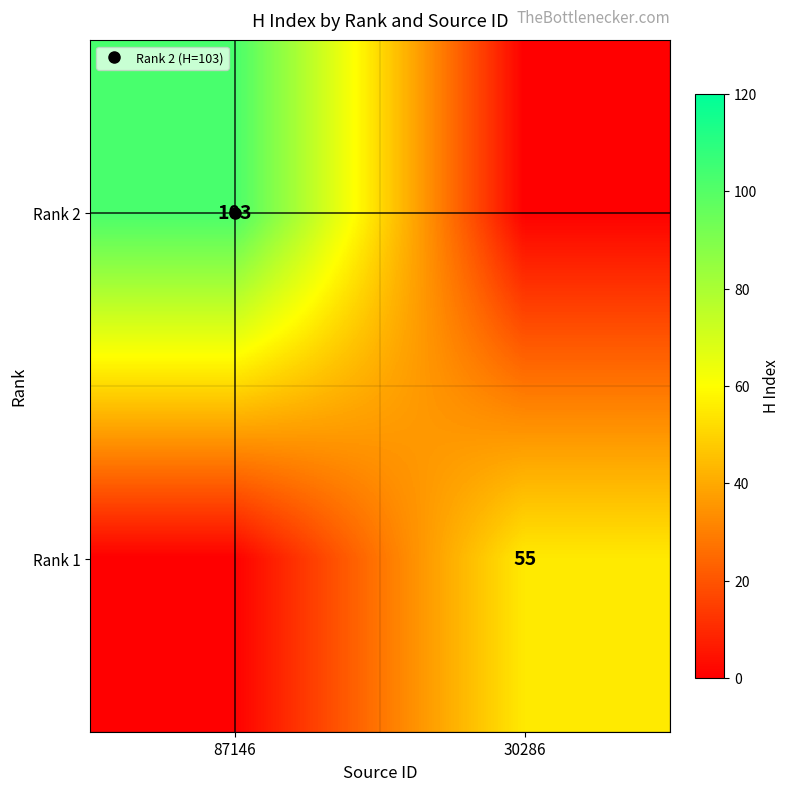

List the series in order of their peak value, lowest first.

Rank 1, Rank 2